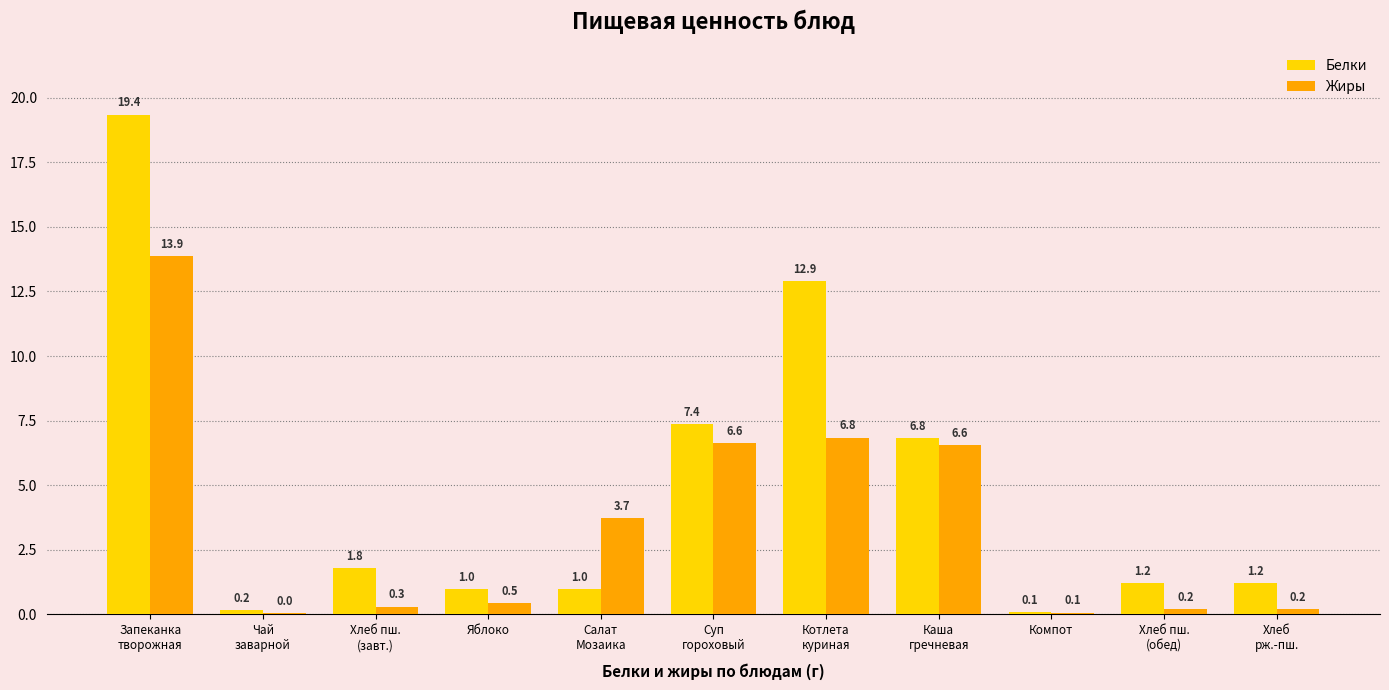

What is the sum of the Белки values at Каша
гречневая and Котлета
куриная?

19.7